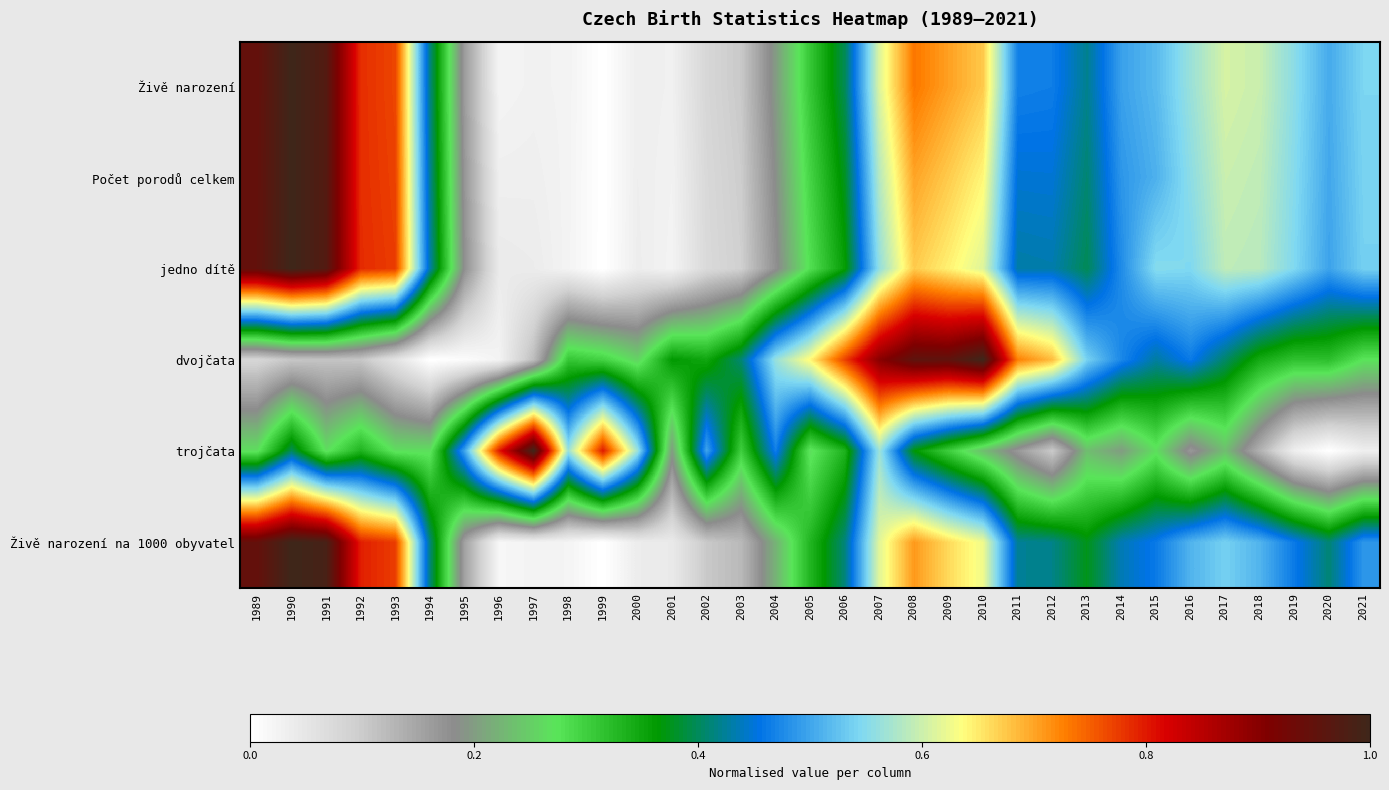

Which has a higher value, 2013 or 1995?

2013